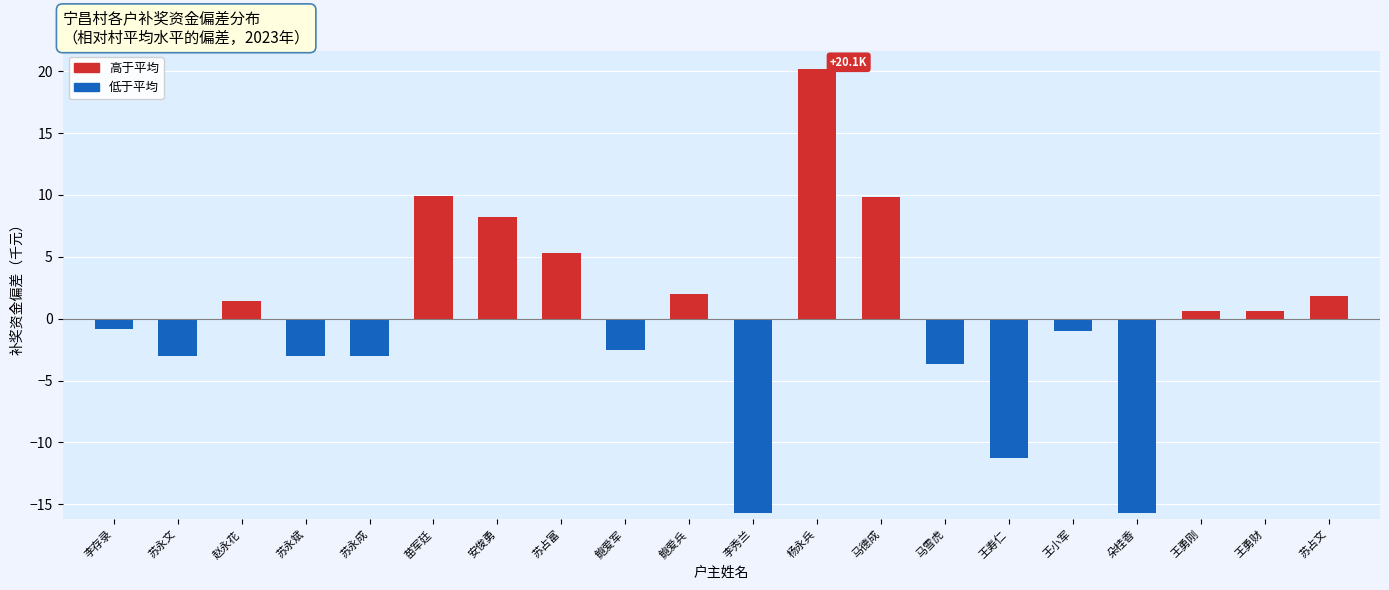

What is the difference between the maximum and second lowest values?

35.9